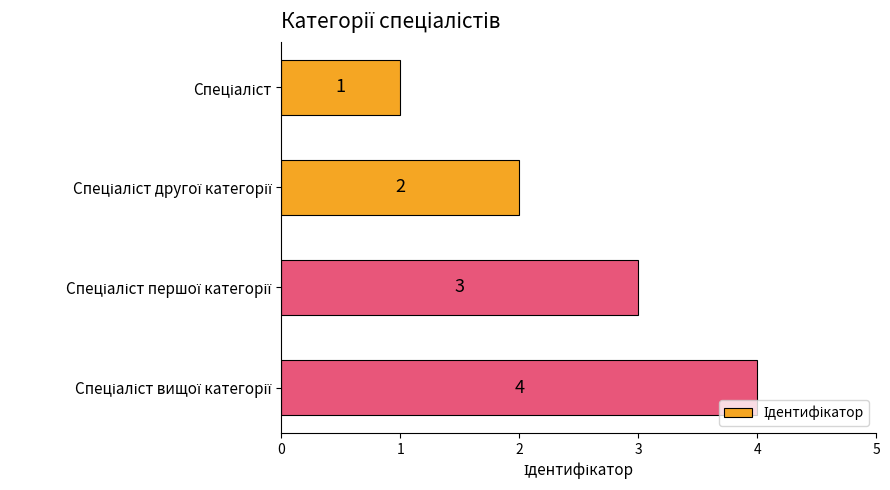

What is the greatest value displayed?

4